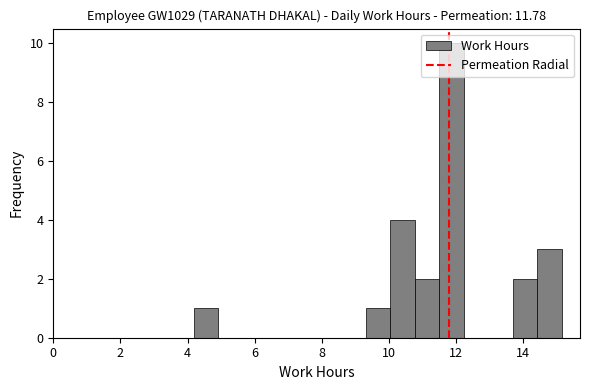

Around what value on the x-axis is the tallest bar? Give the approximate position of its centre, as read against the axis.

11.8